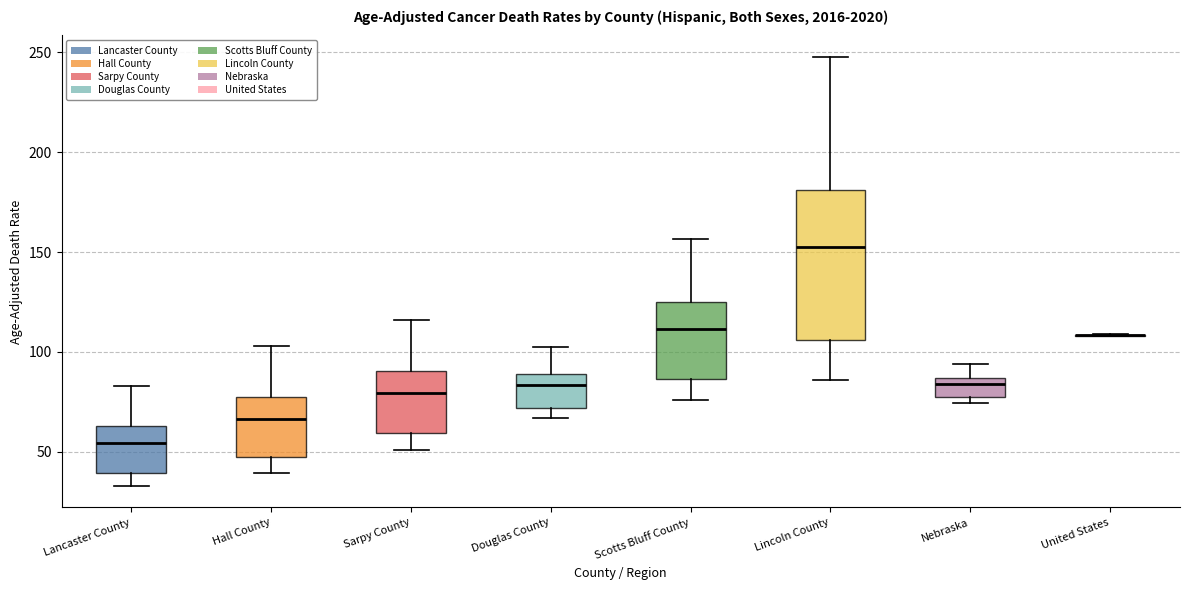

Reading left to right, transcribe this box plot: for each box, give where its median line is, the range the box spans, and where its two whiskers end, as read against the y-axis. The values are not printed on the chart, so give them approximately, as read against the axis.

Lancaster County: median 55, box 40 to 65, whiskers 35 to 85
Hall County: median 65, box 45 to 75, whiskers 40 to 105
Sarpy County: median 80, box 60 to 90, whiskers 50 to 115
Douglas County: median 85, box 70 to 90, whiskers 65 to 100
Scotts Bluff County: median 110, box 85 to 125, whiskers 75 to 155
Lincoln County: median 155, box 105 to 180, whiskers 85 to 250
Nebraska: median 85 (just below the box's upper edge), box 75 to 85, whiskers 75 (just below the box's lower edge) to 95
United States: box collapsed to a line at 110, whiskers 110 to 110